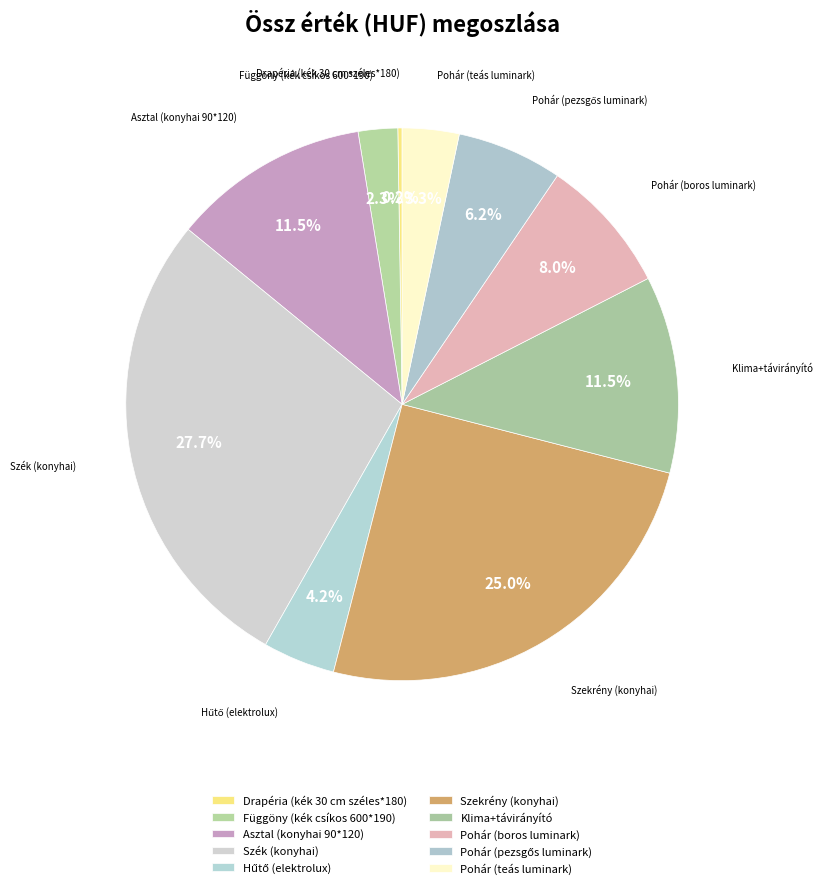

How many segments does this pie chart have?

10